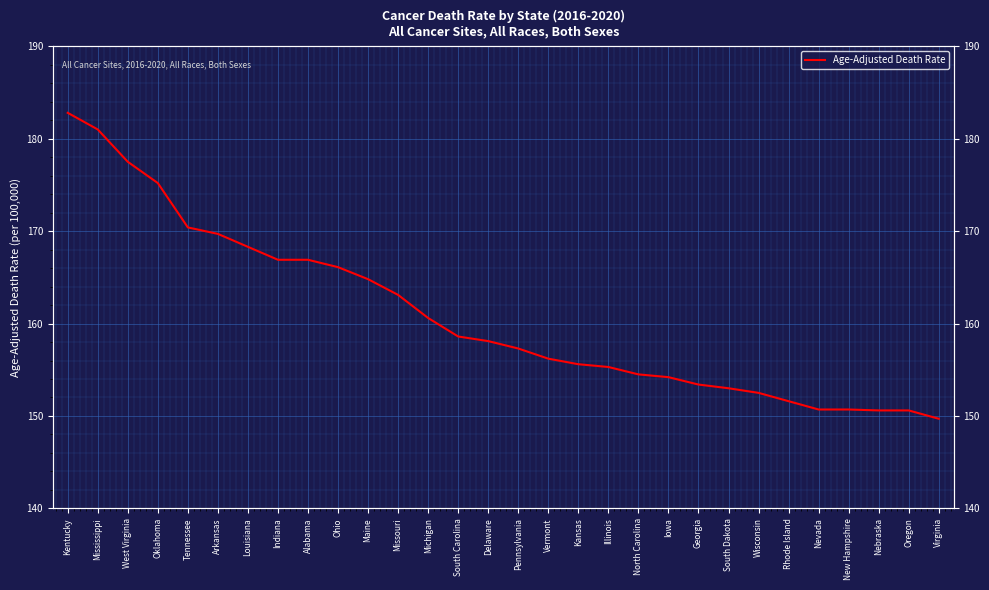

Reading right to left, list all the values displayed in this chart.

149.7	150.6	150.6	150.7	150.7	151.6	152.5	153.0	153.4	154.2	154.5	155.3	155.6	156.2	157.3	158.1	158.6	160.6	163.1	164.8	166.1	166.9	166.9	168.3	169.7	170.4	175.2	177.5	181.0	182.8